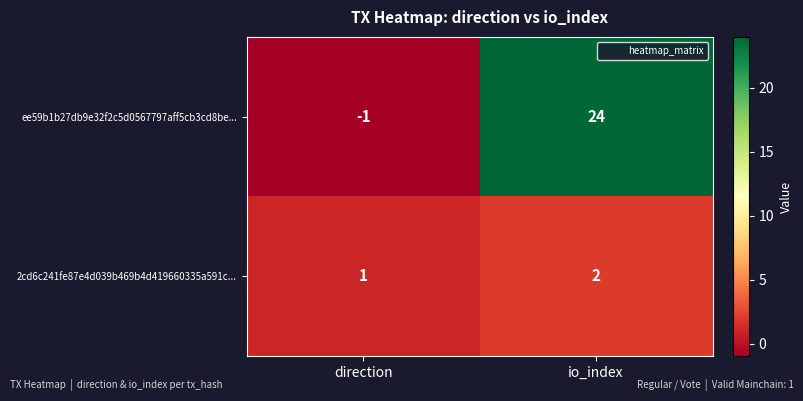

Rank the series by their maximum value, from lowest to highest.

2cd6c241fe87e4d039b469b4d419660335a591c..., ee59b1b27db9e32f2c5d0567797aff5cb3cd8be...